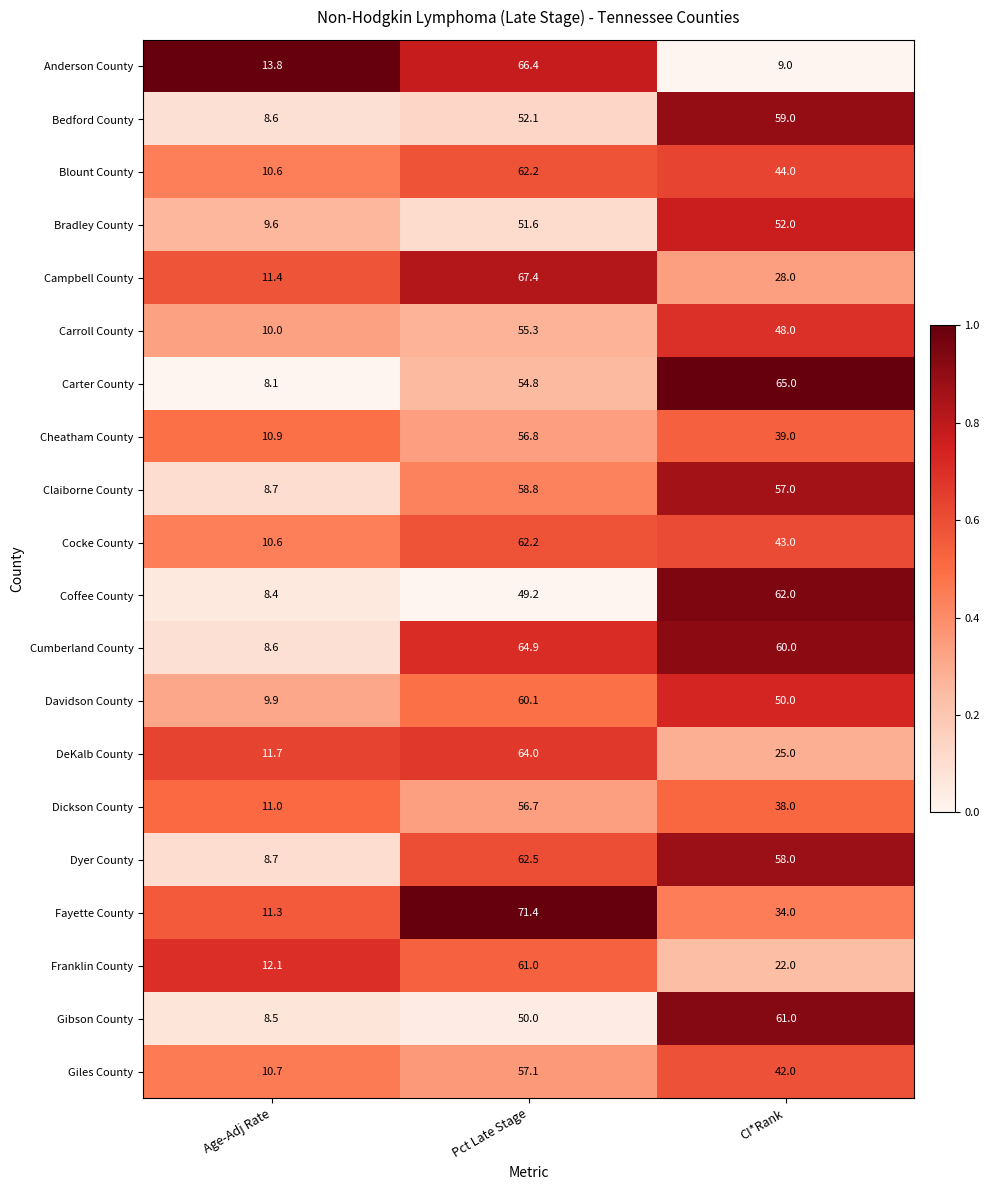

Rank the categories by Franklin County value from lowest to highest.

Age-Adj Rate, CI*Rank, Pct Late Stage